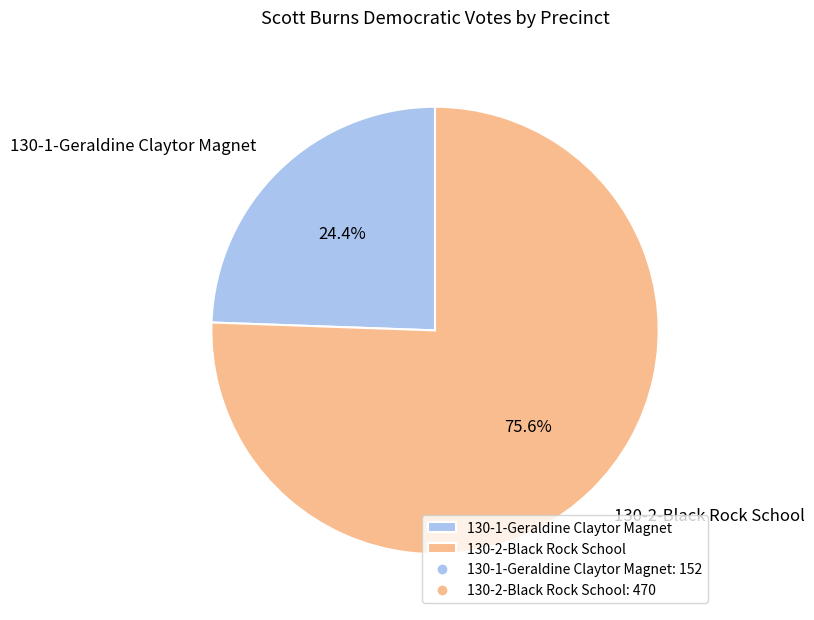

Rank the categories by value from highest to lowest.

130-2-Black Rock School, 130-1-Geraldine Claytor Magnet